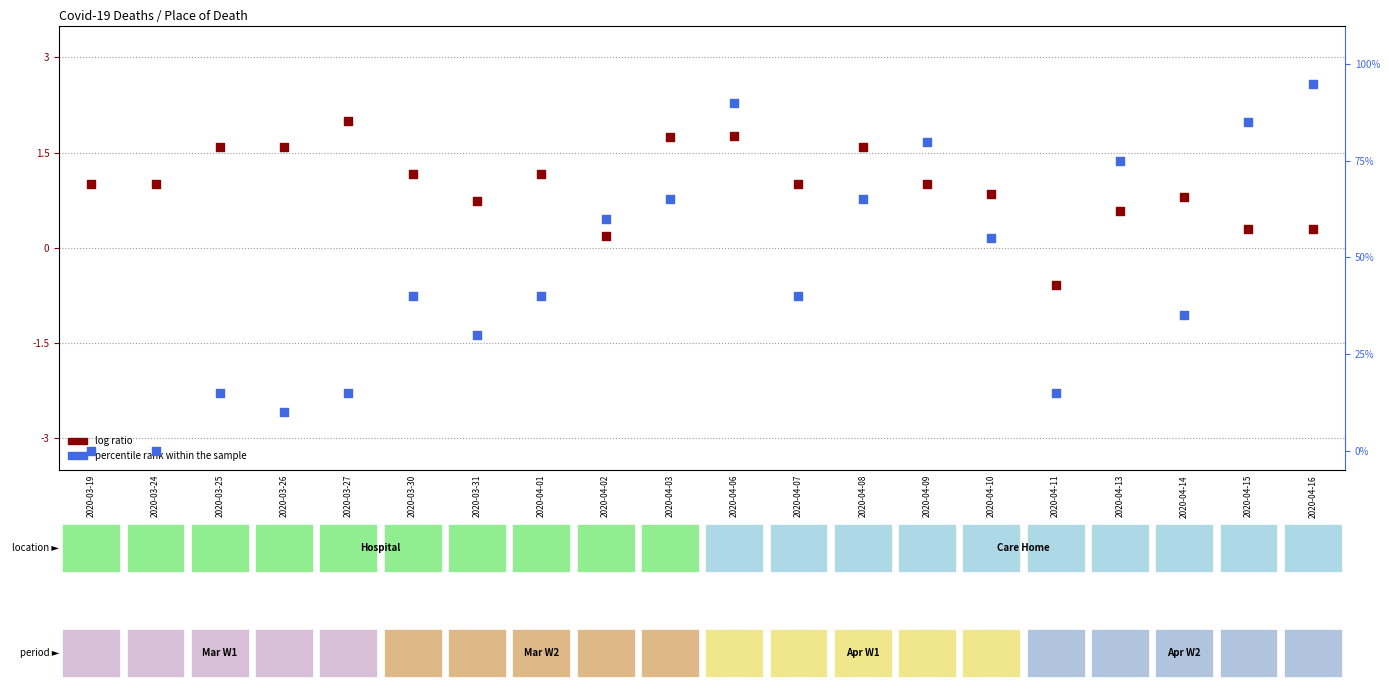

Which series reaches the maximum Y coordinate?

percentile rank within the sample